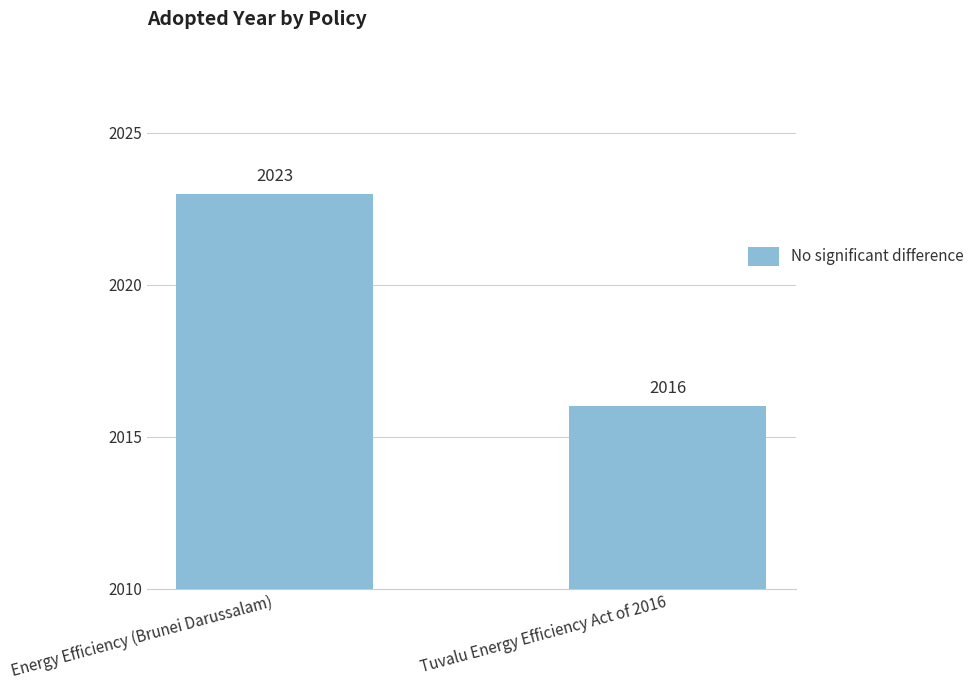

Reading right to left, list all the values displayed in this chart.

2016	2023